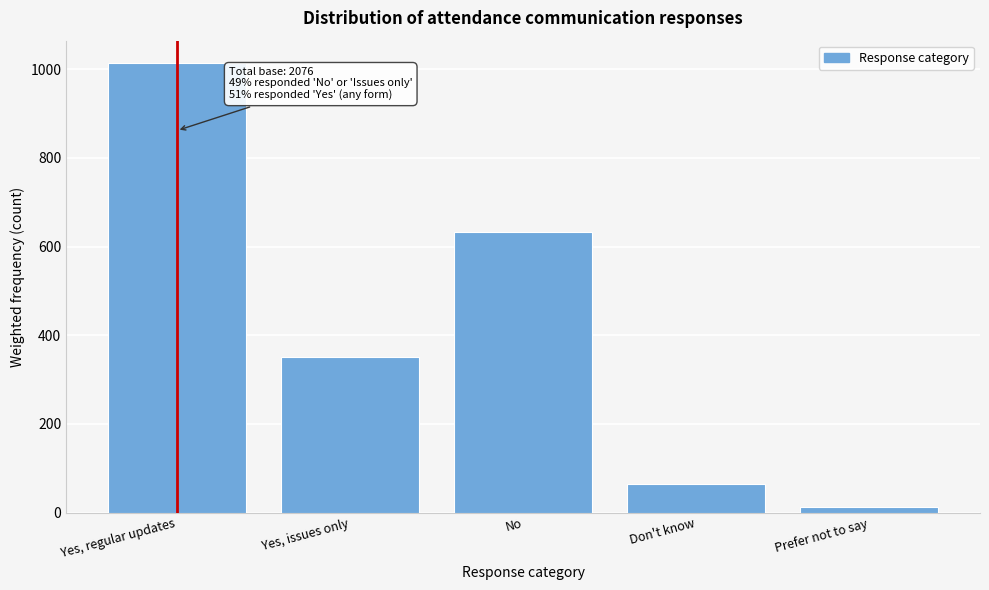

Reading left to right, list all the values displayed in this chart.

Yes, regular updates=1013.9	Yes, issues only=351.8	No=632.4	Don't know=65.6	Prefer not to say=12.3